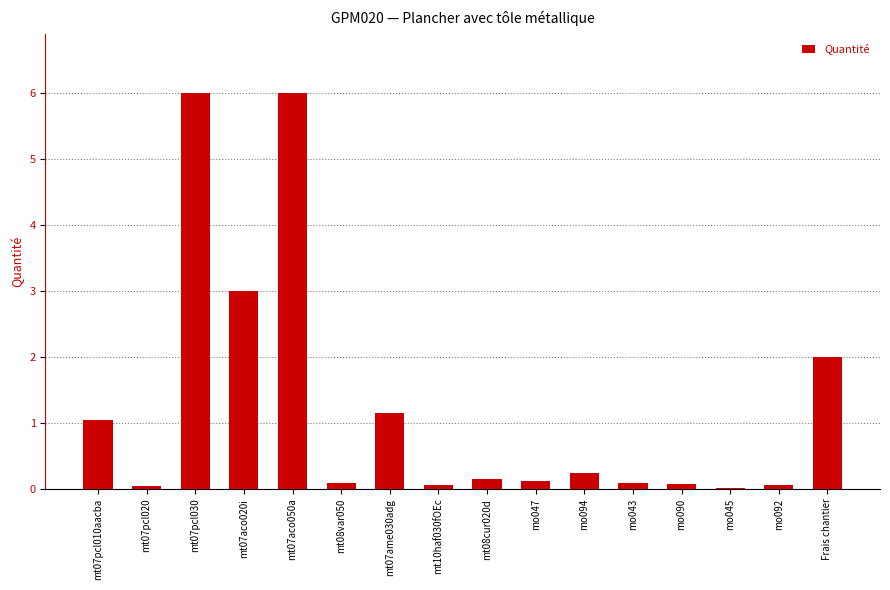

Are the bars grouped side by side (vs. stacked)?

No